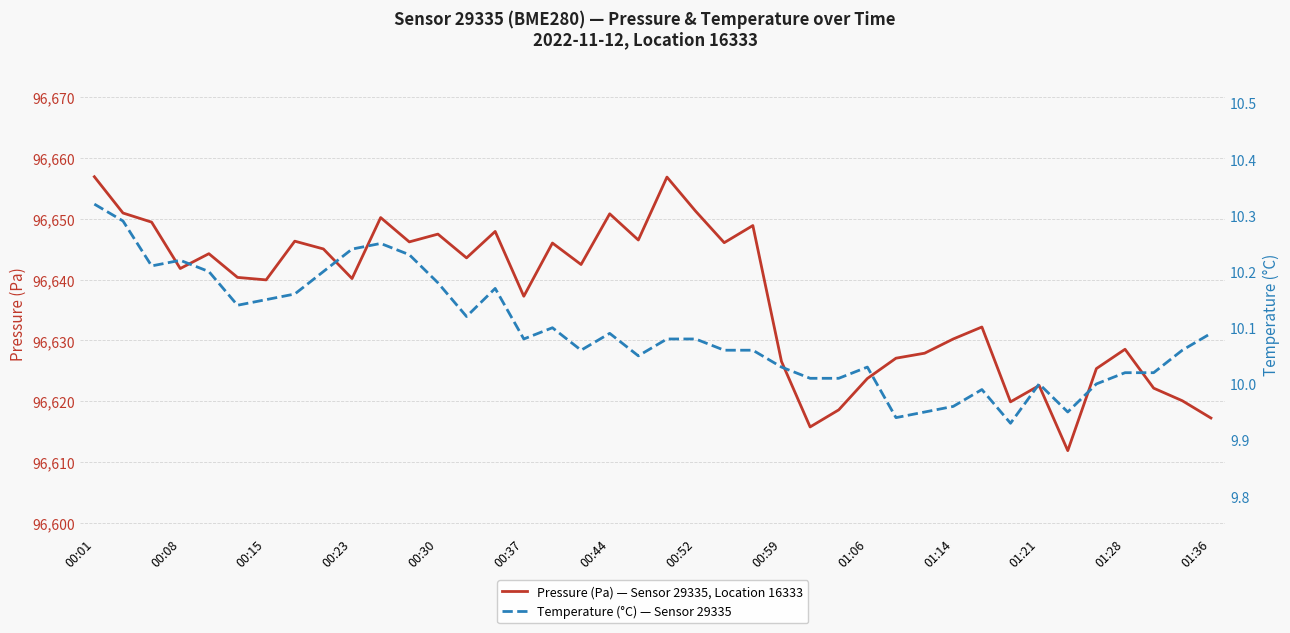

How many interior local valleys does the Pressure (Pa) — Sensor 29335, Location 16333 series have?

12